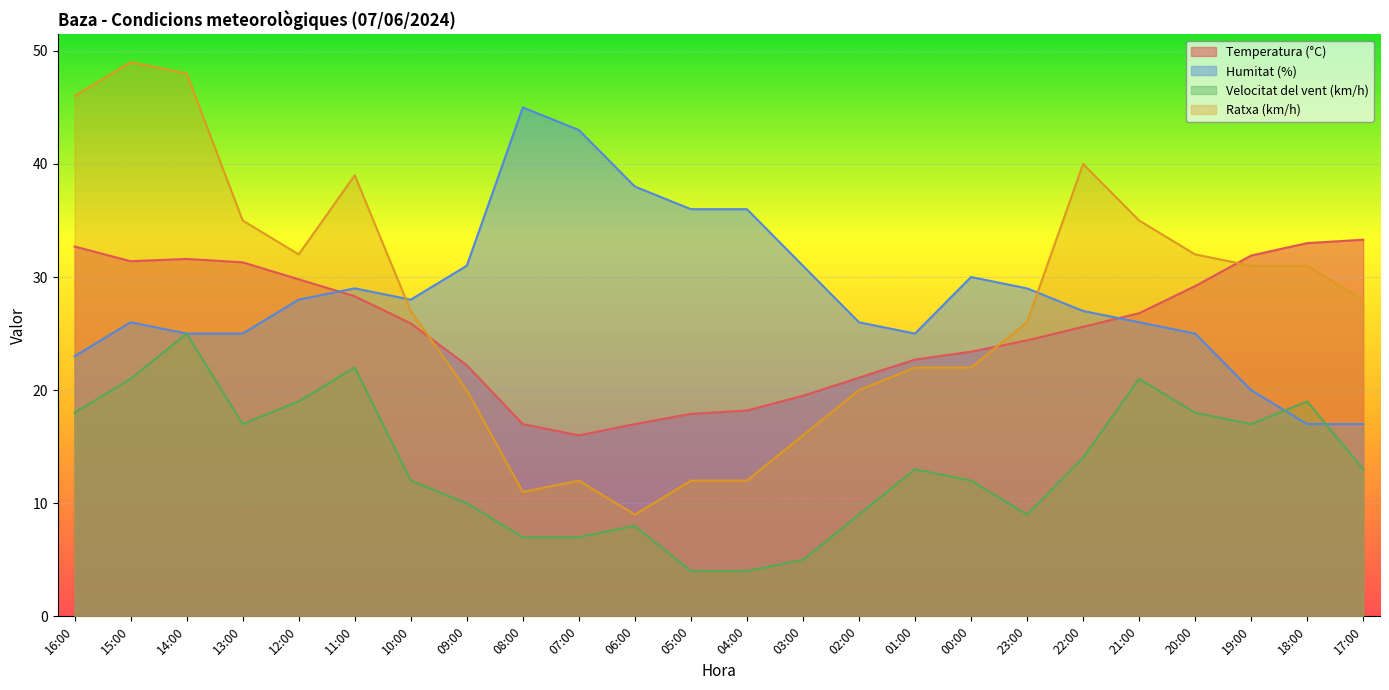

What are all the series names shown in the legend?

Temperatura (°C), Humitat (%), Velocitat del vent (km/h), Ratxa (km/h)